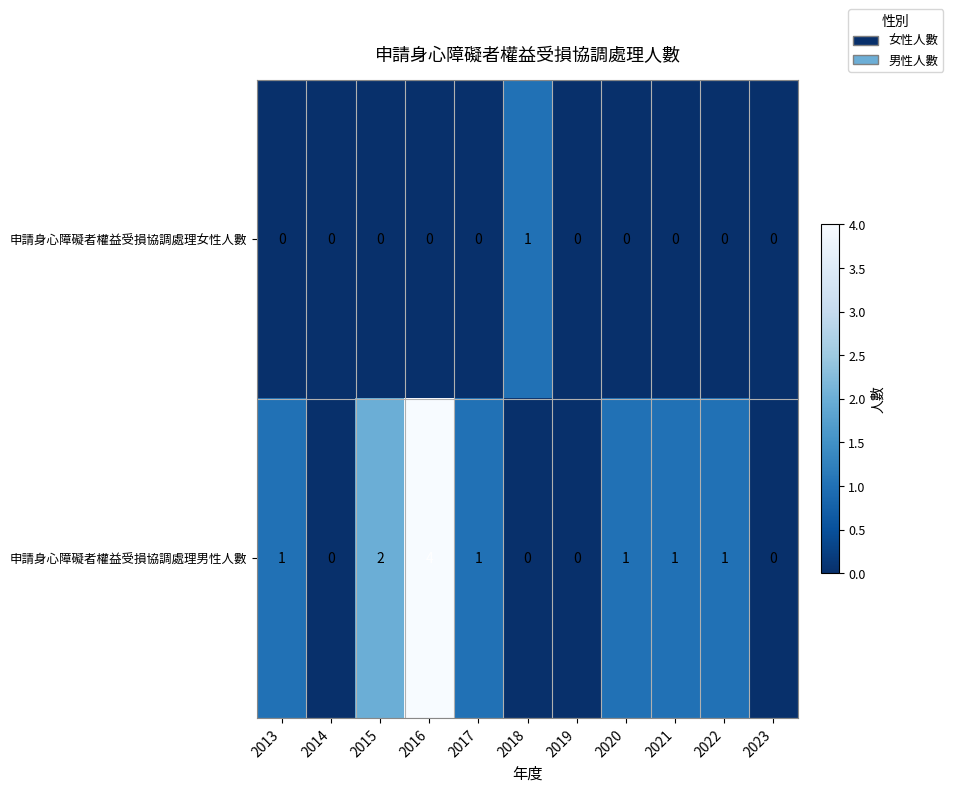

What is the total value across all series at 2022?

1